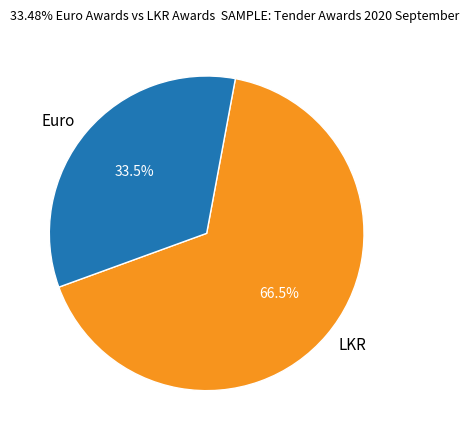

What percentage is NOT represented by LKR?

33.5%